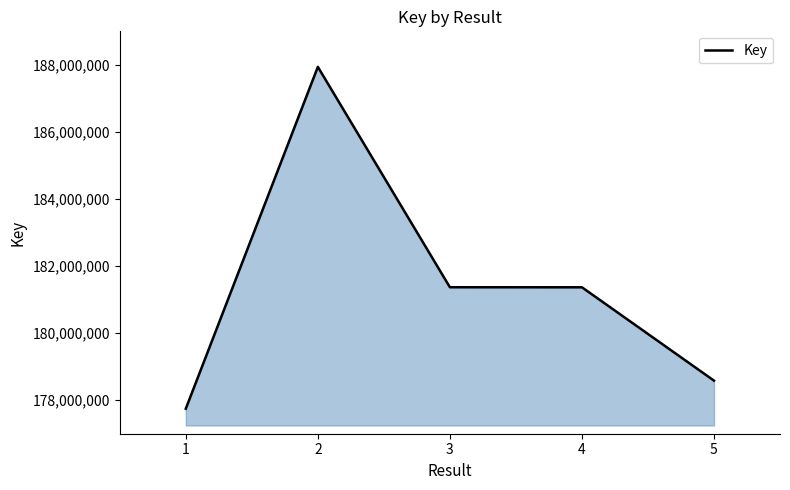

What value does the data have at 3, to the nearest 100?

181368500